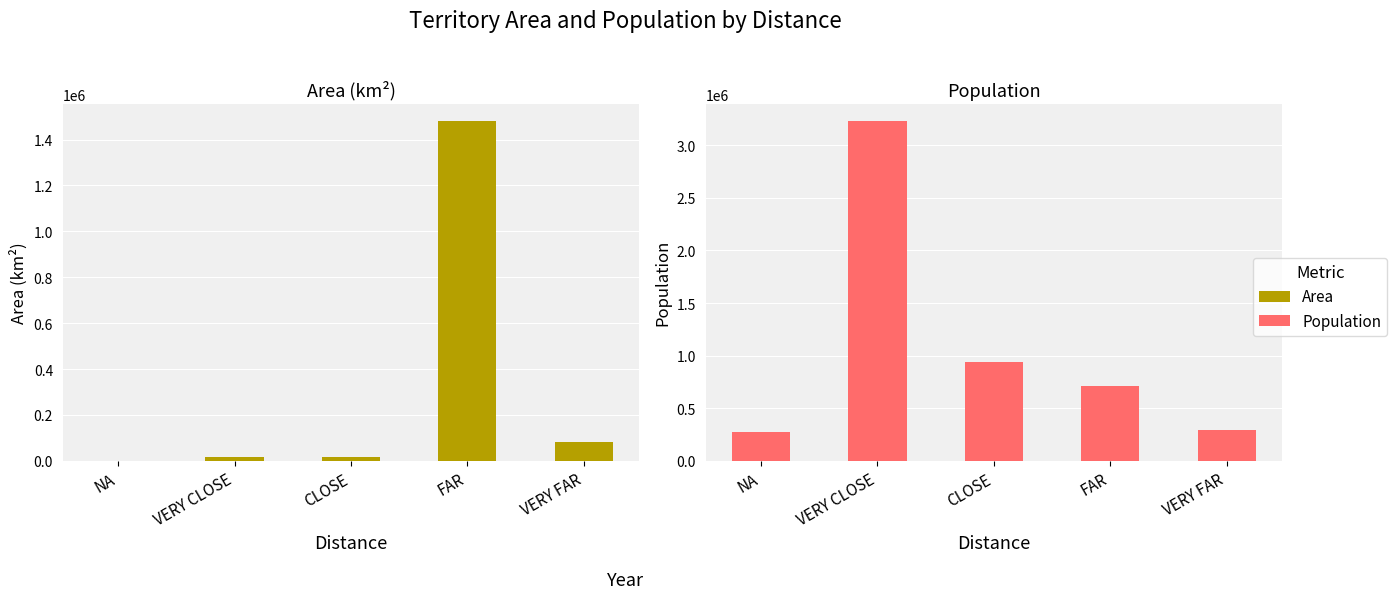

The value of Population at FAR is 710249. True or false?

True